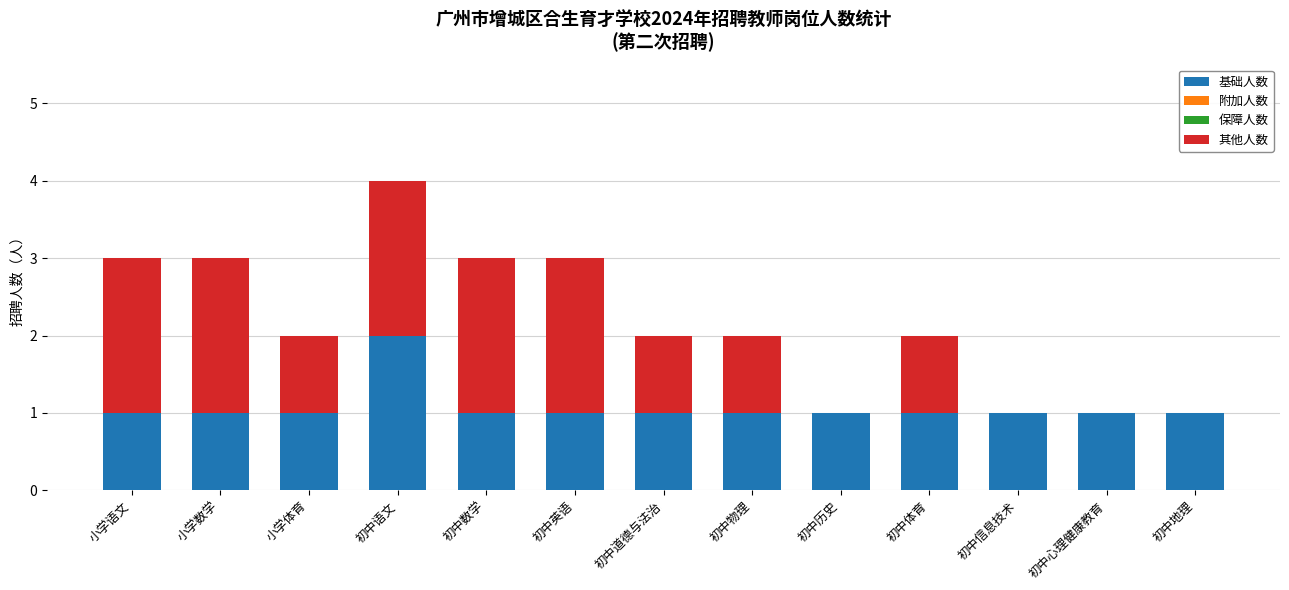

At which category is the sum across all series the highest?

初中语文